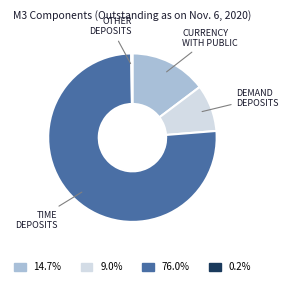

Is there any slice that represents more than half of the pie?

Yes